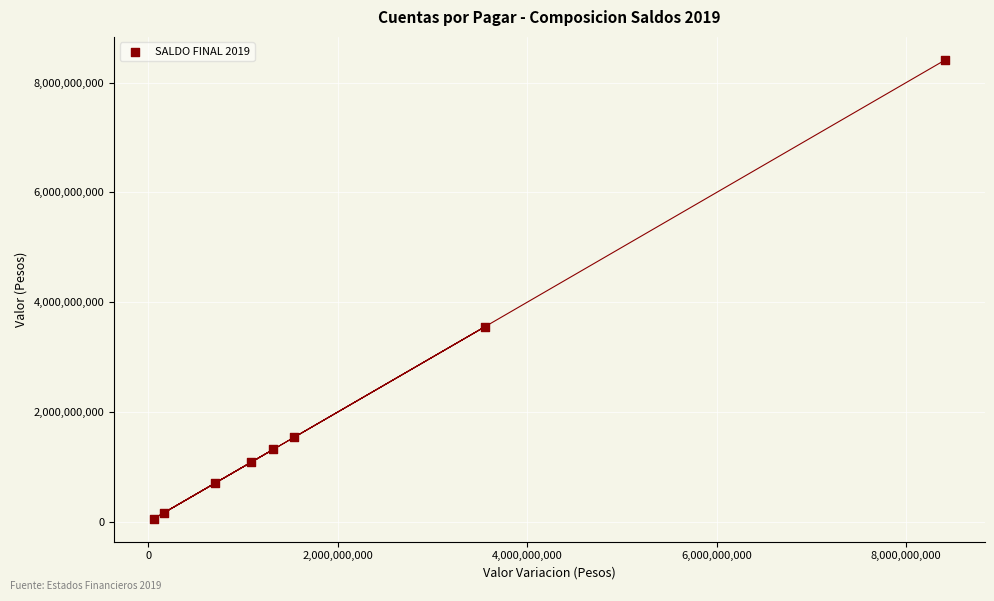

What Y value in the scatter plot is closest to 4234666000?

3551850428.0